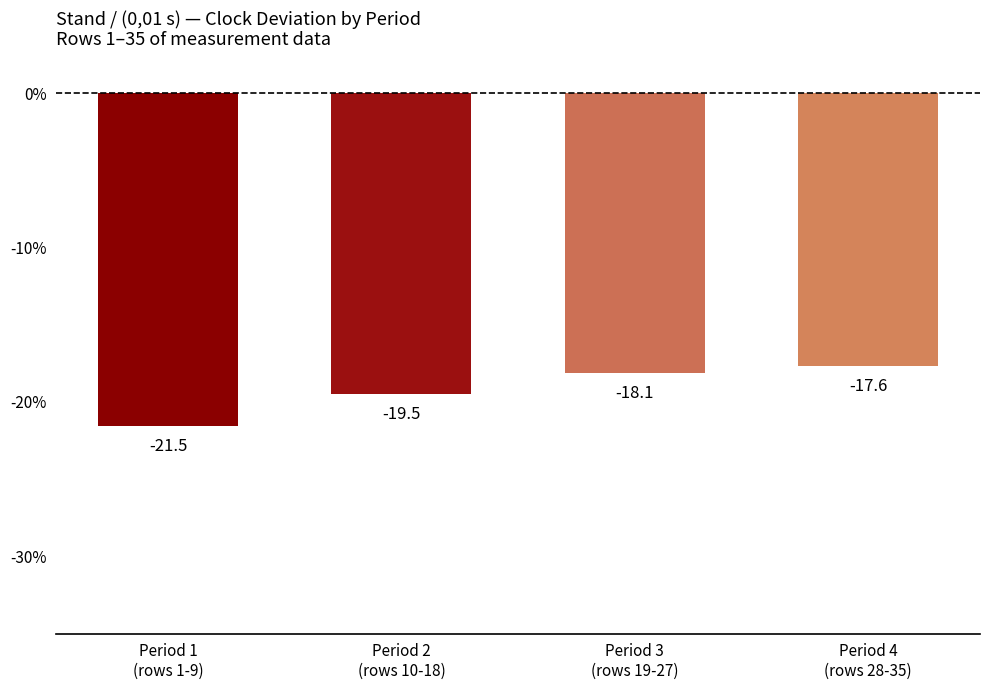

Is it true that the value at Period 4
(rows 28-35) is -31.0?

False